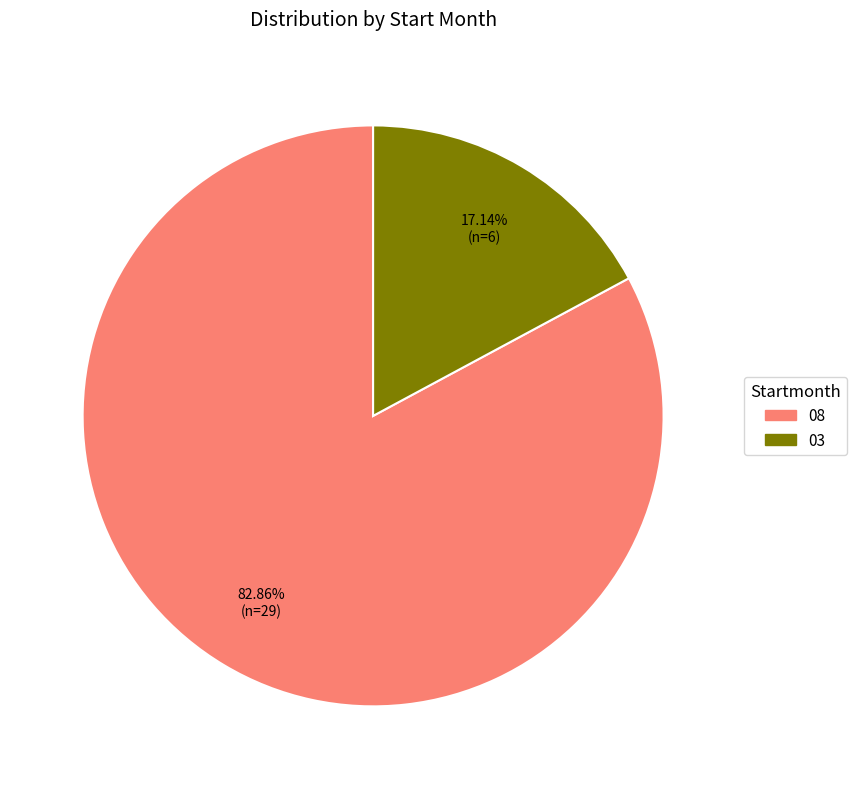

Which slice is the largest?

08